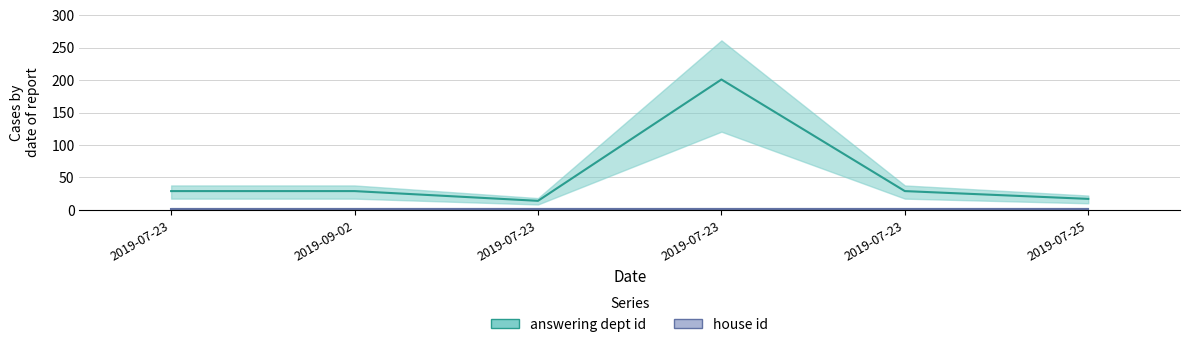

Where is the first local maximum?

2019-07-23